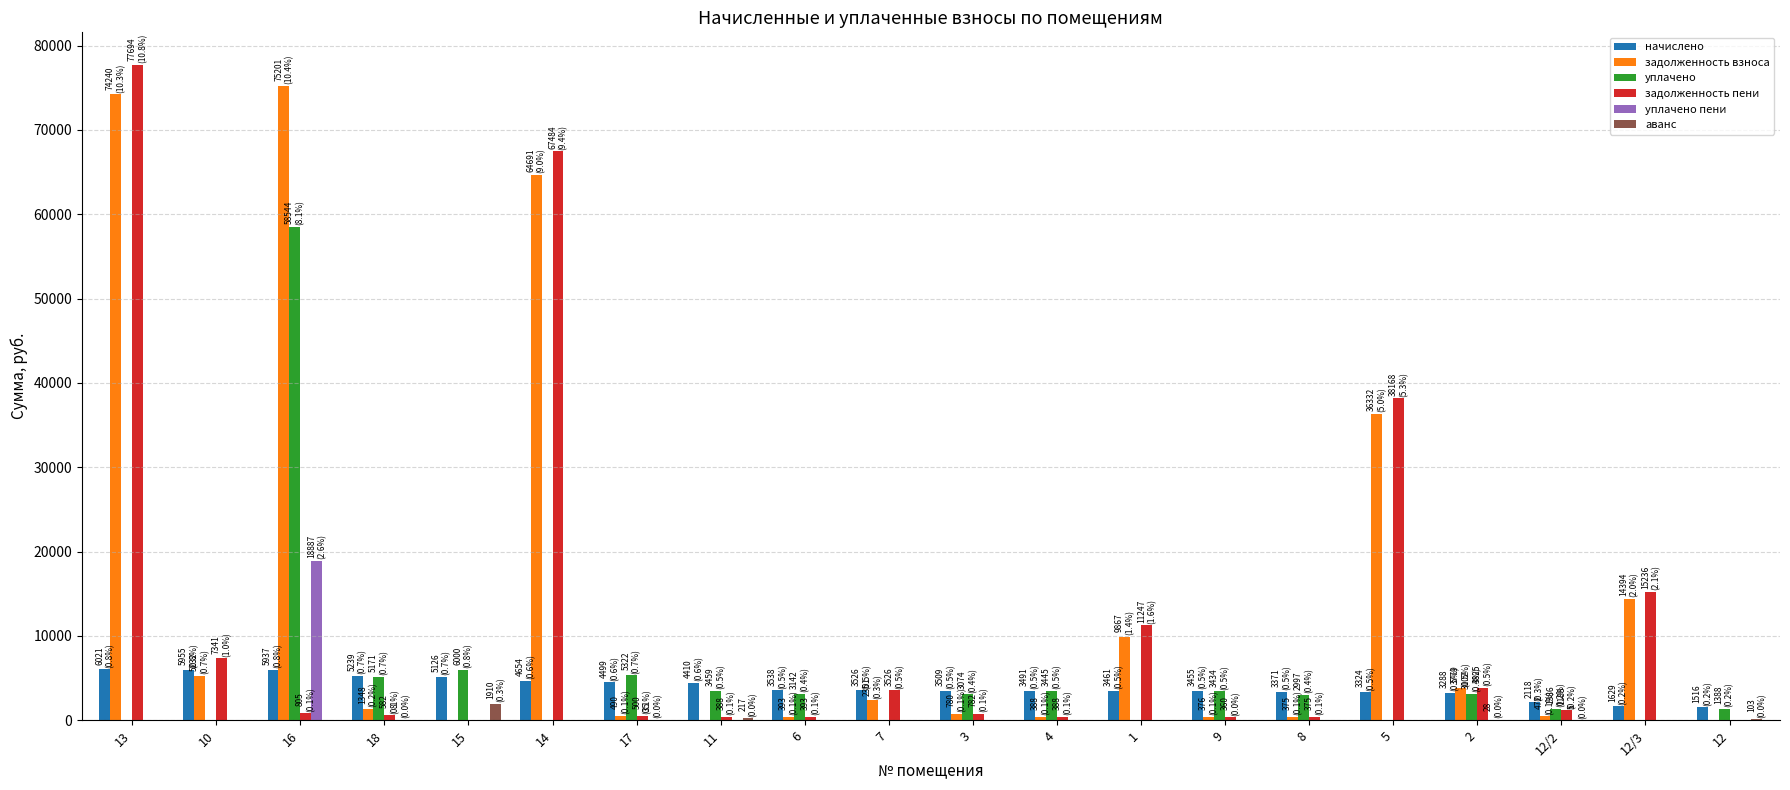

What is the sum of all уплачено values?

100464.9